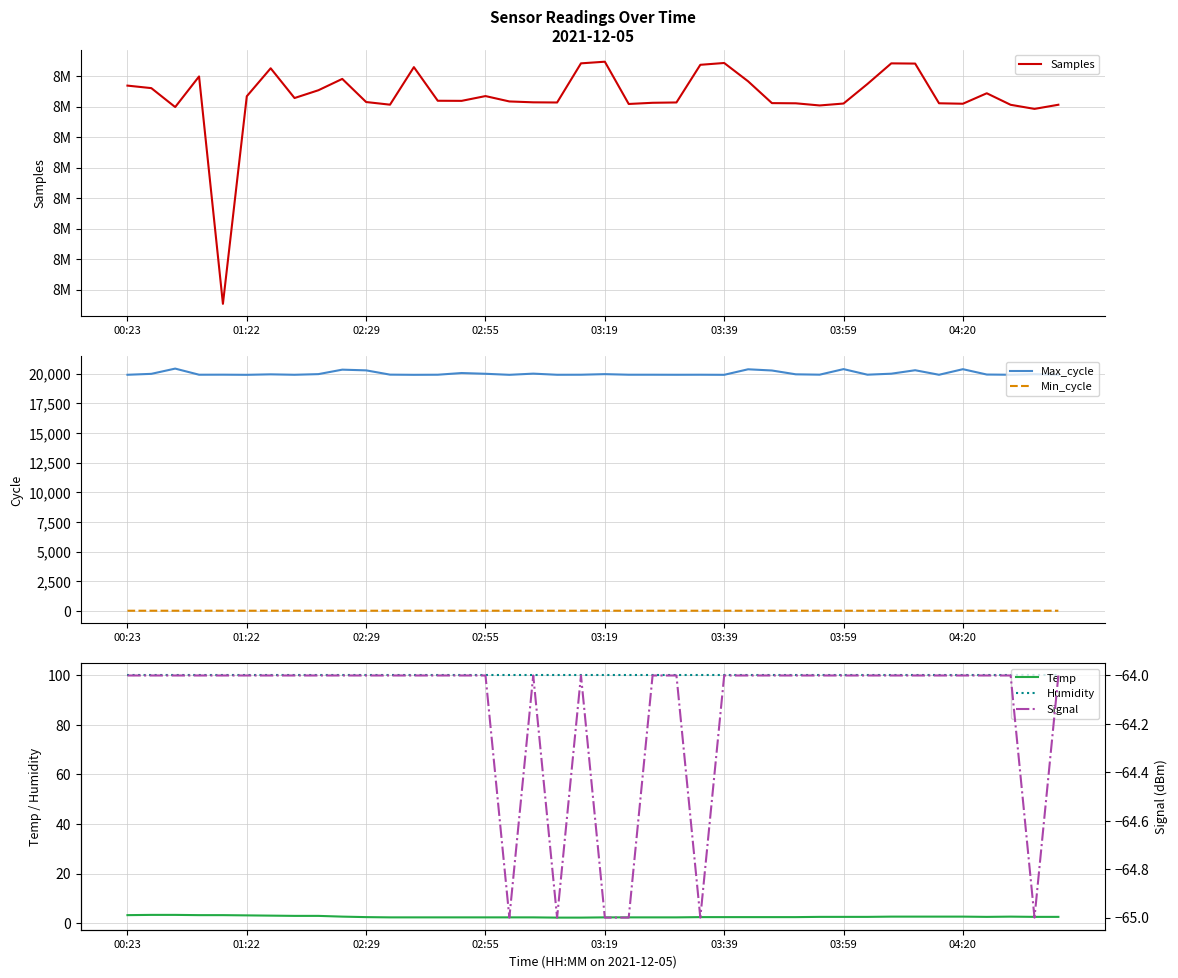

True or false: Max_cycle and Min_cycle intersect in this chart.

False